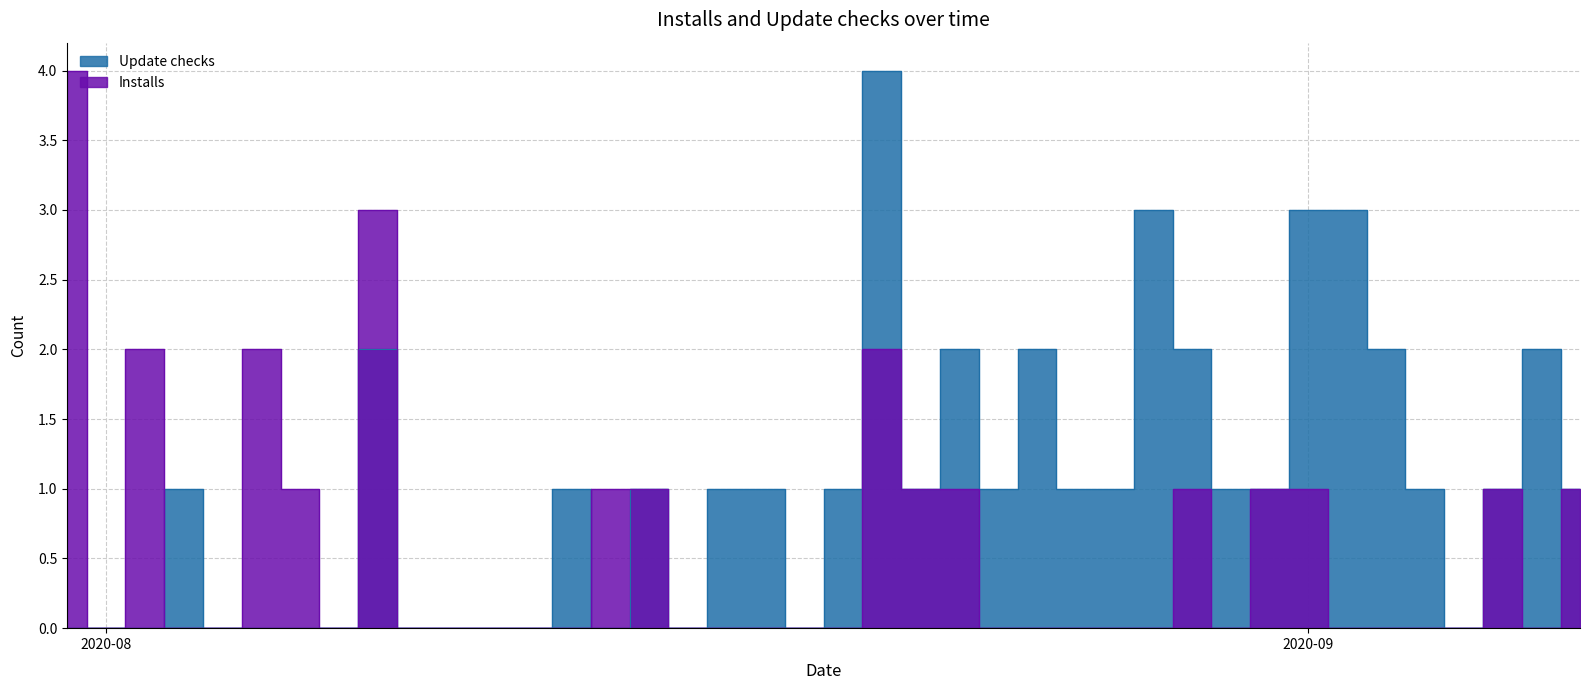

What is the maximum value for Update checks?

4